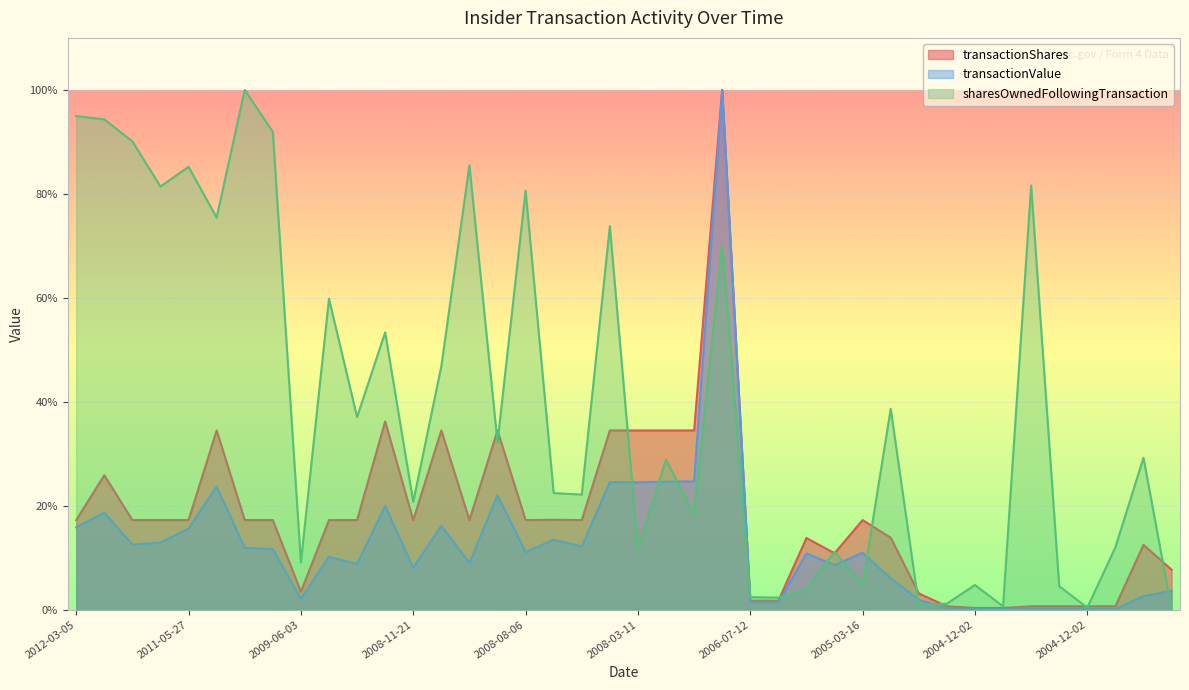

What is the maximum value for transactionValue?

100.0